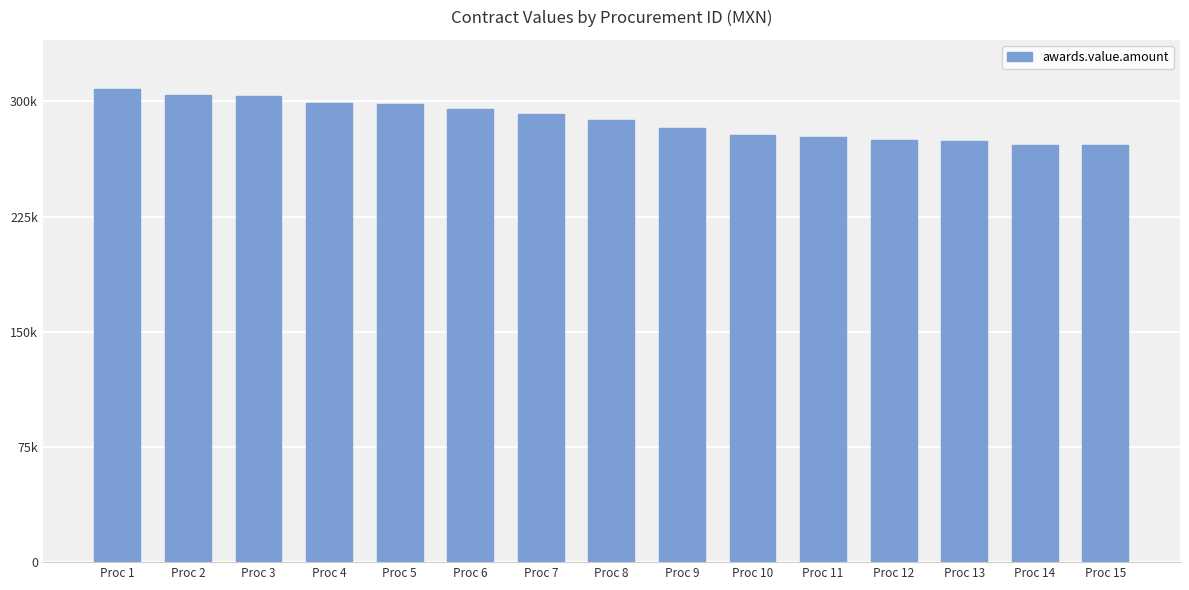

The chart shows a value of 184906.6 at Proc 12. True or false?

False